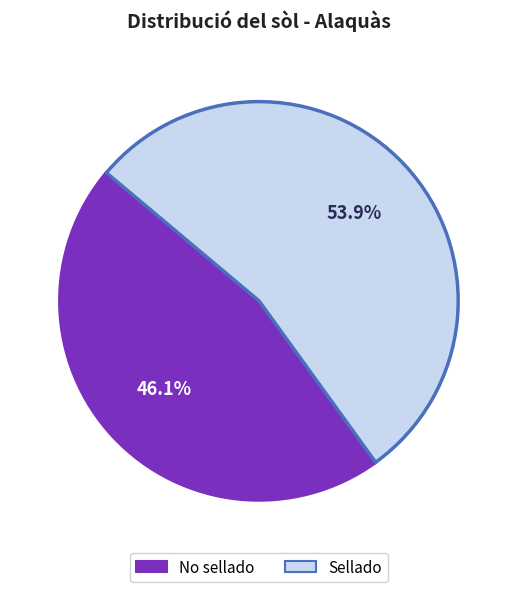

Between Sellado and No sellado, which is larger?

Sellado